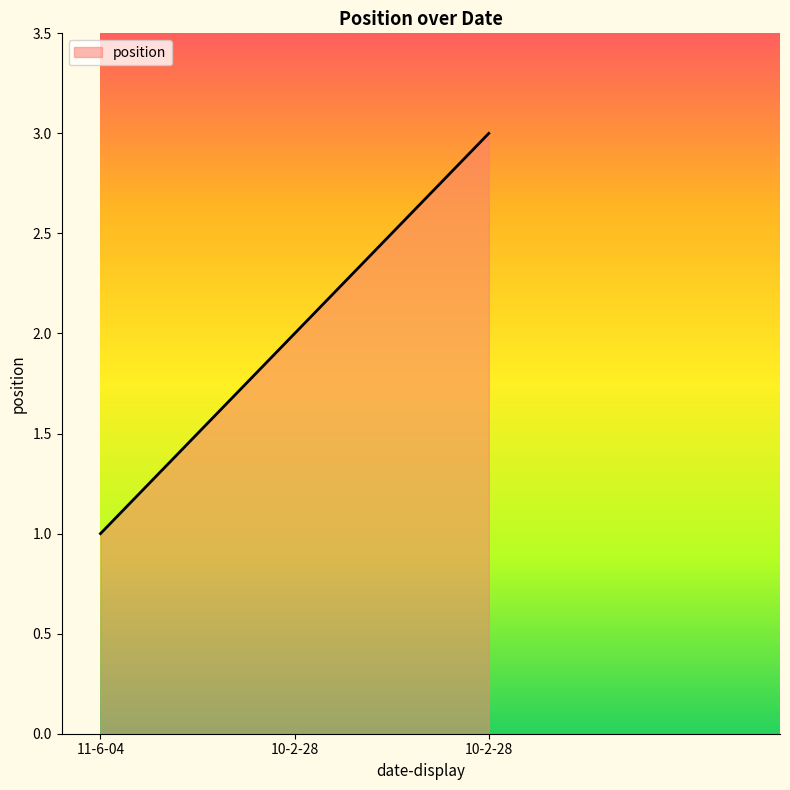

Between 11-6-04 and 10-2-28, which is larger?

10-2-28